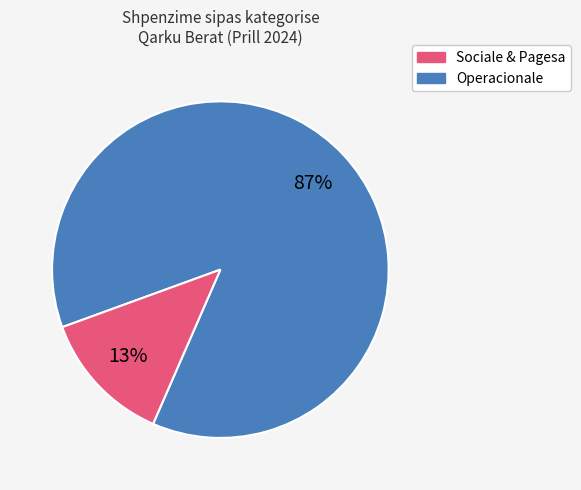

Is there a majority slice in this chart?

Yes